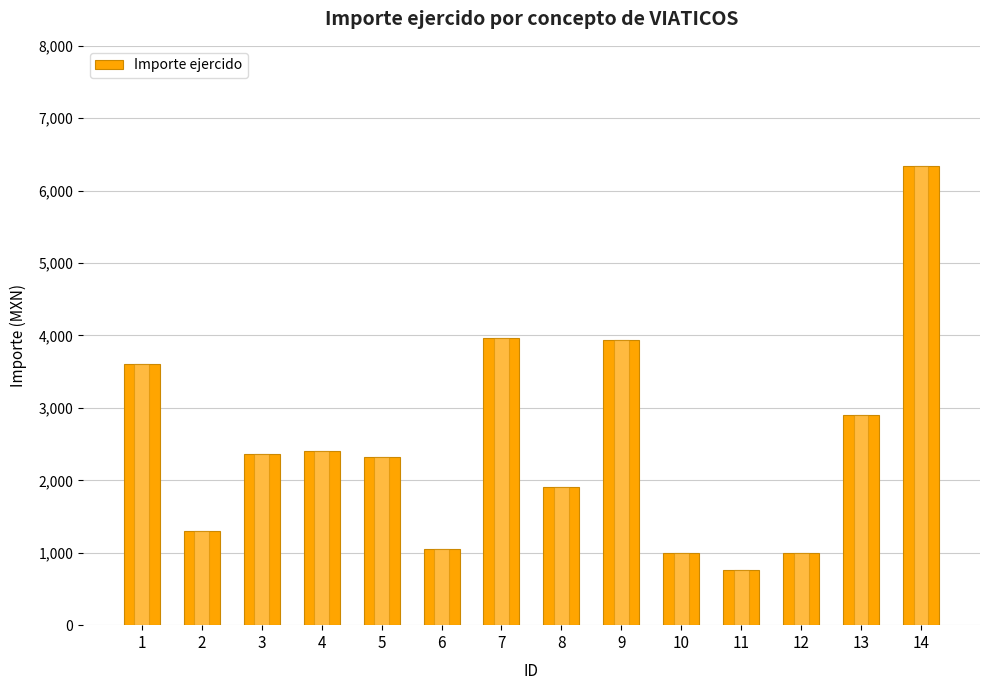

What is the value of the 7th bar from the left?

3960.6